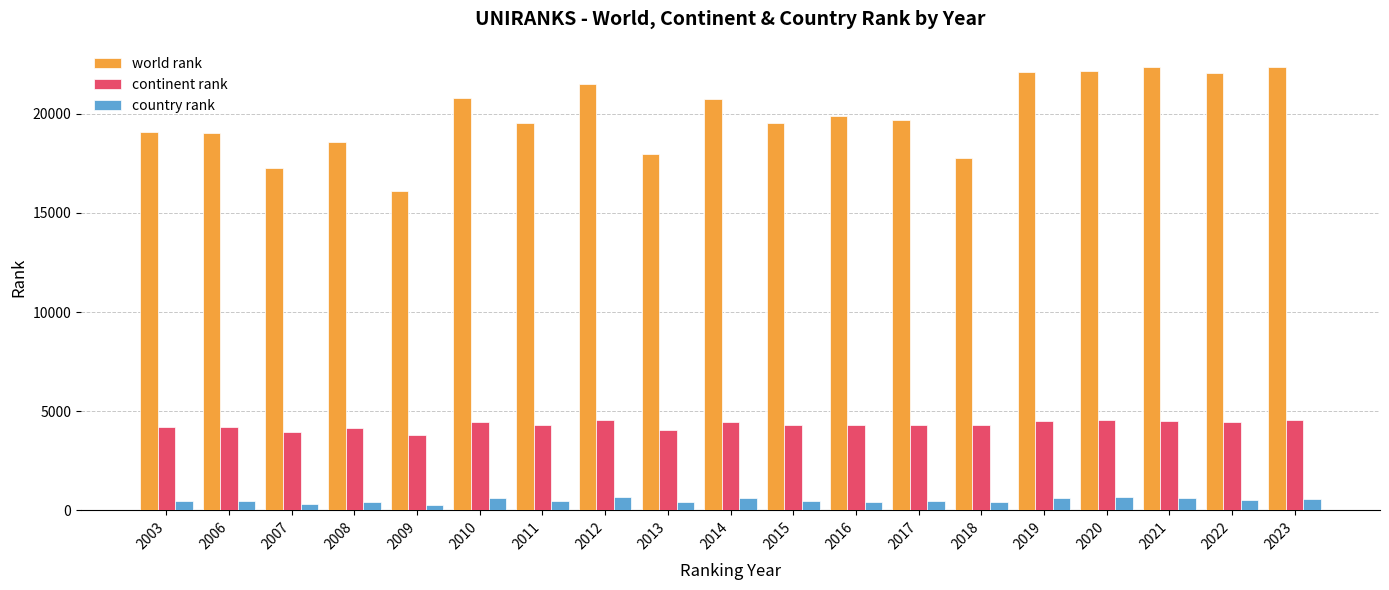

Which series has the largest total across all categories?

world rank